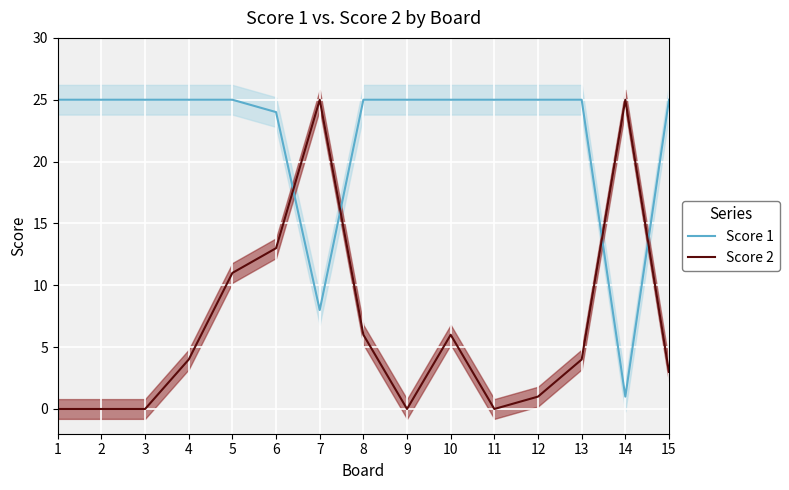

At which label does Score 2 reach its peak?

7